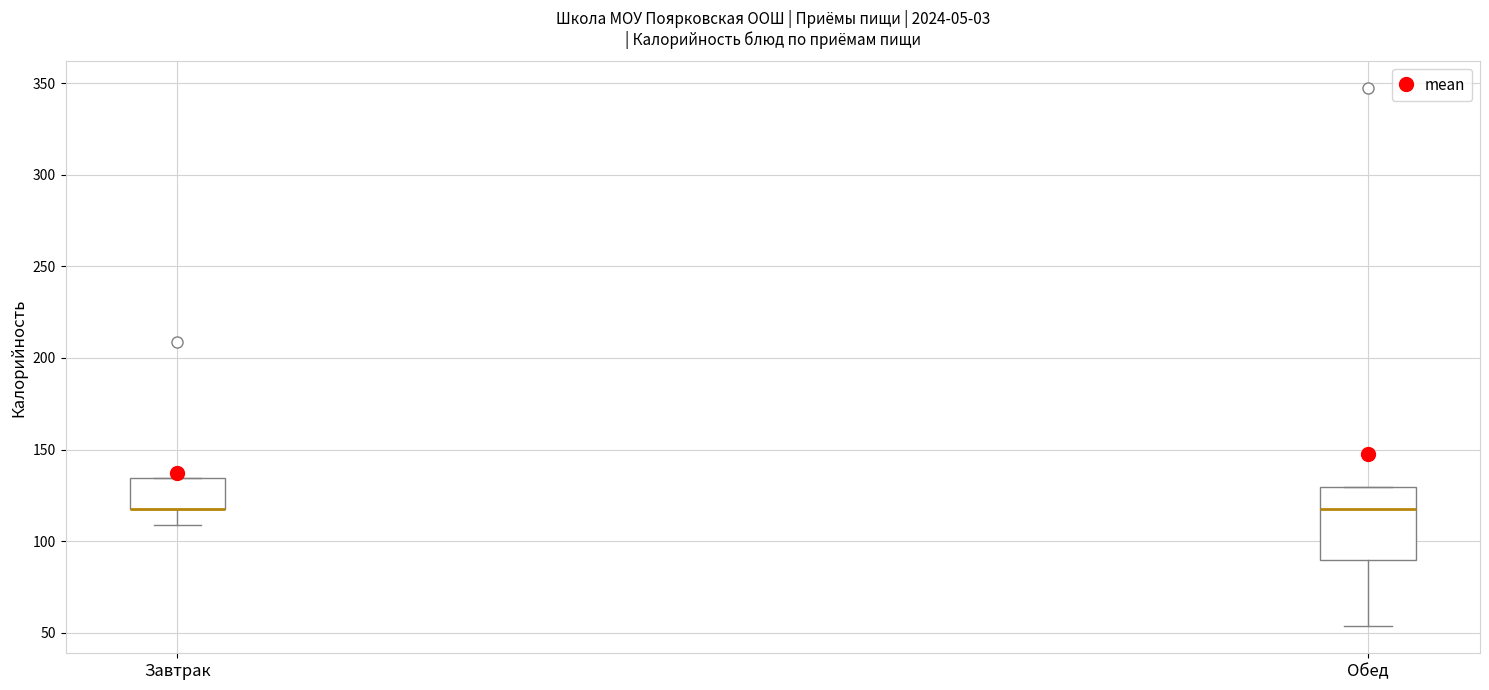

Reading left to right, transcribe this box plot: for each box, give where its median line is, the range the box spans, and where its two whiskers end, as read against the y-axis. The values are not printed on the chart, so give them approximately, as read against the axis.

Завтрак: median 120 (drawn on the box's lower edge), box 115 to 135, whiskers 110 to 135
Обед: median 115, box 90 to 130, whiskers 55 to 130